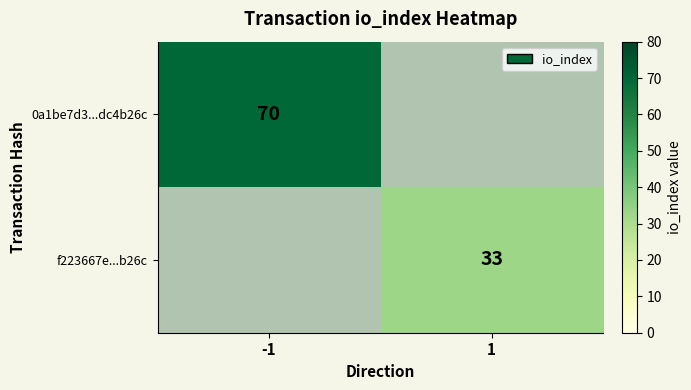

Is it true that 0a1be7d3...dc4b26c equals 70 at -1?

True